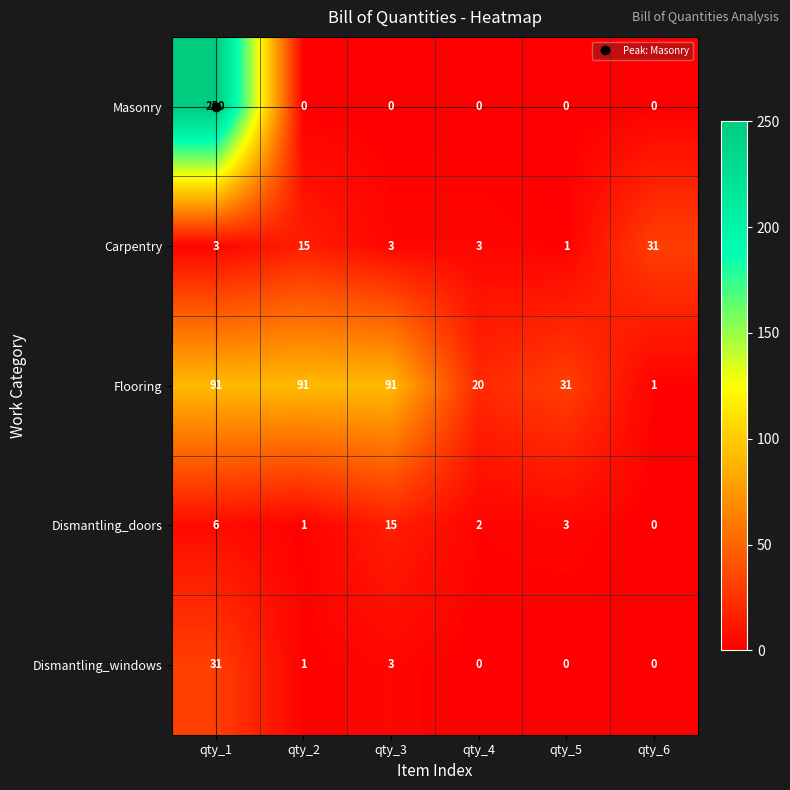

How many values in Dismantling_doors are above zero?

5